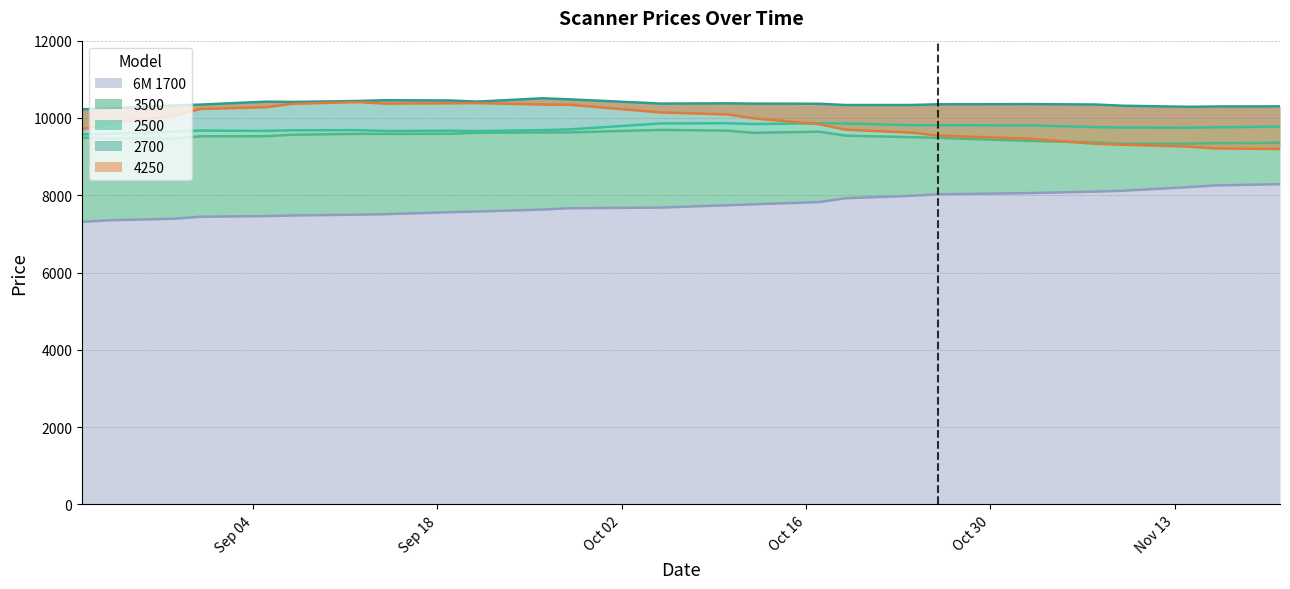

What is the total value across all series at 31.08.2017?

47223